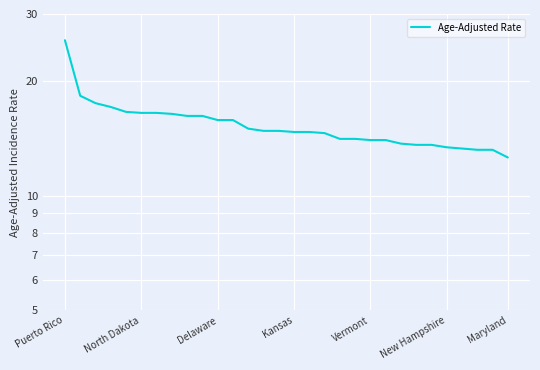

What is the change in value from 17 to 19?

-0.5